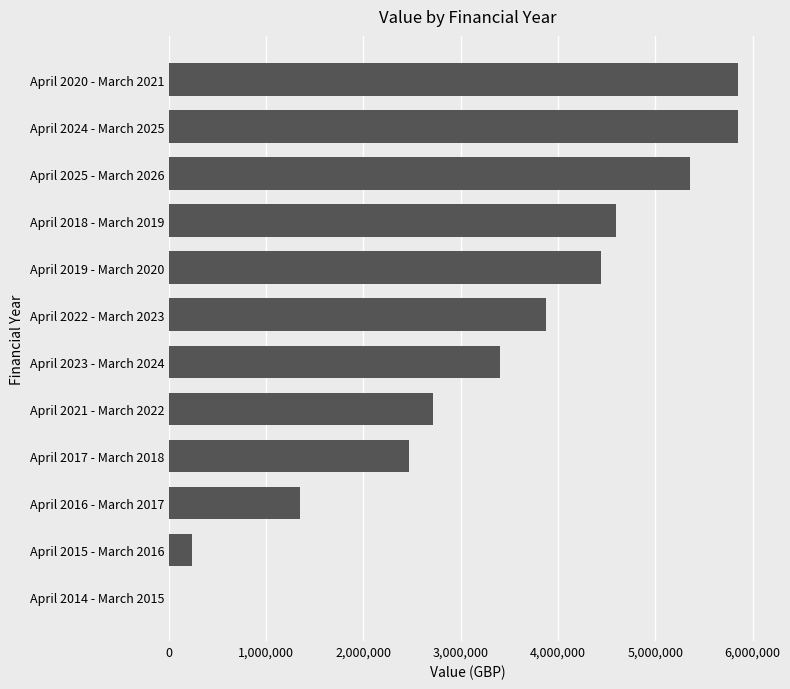

What is the sum of all values?

40149988